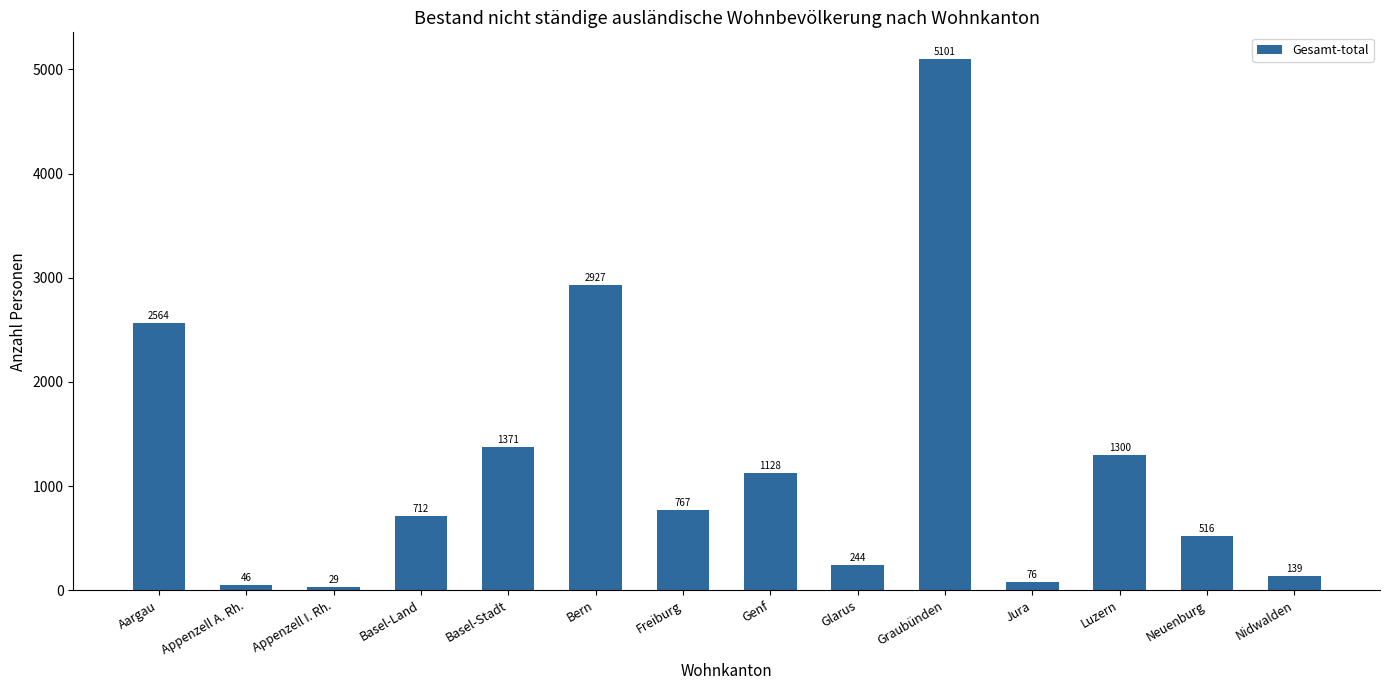

What is the value of the 6th bar from the left?

2927